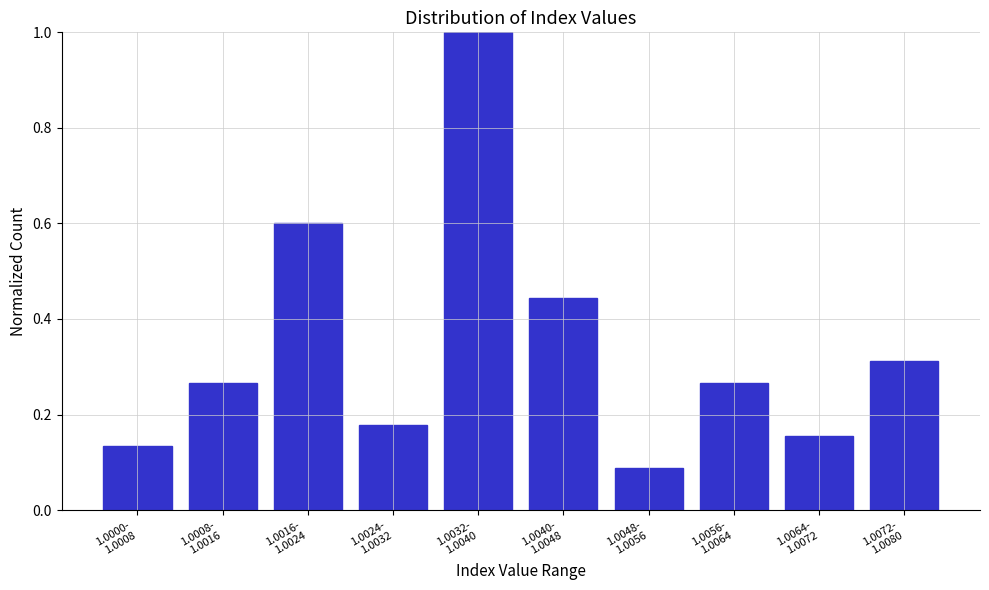

What is the greatest value displayed?

1.0